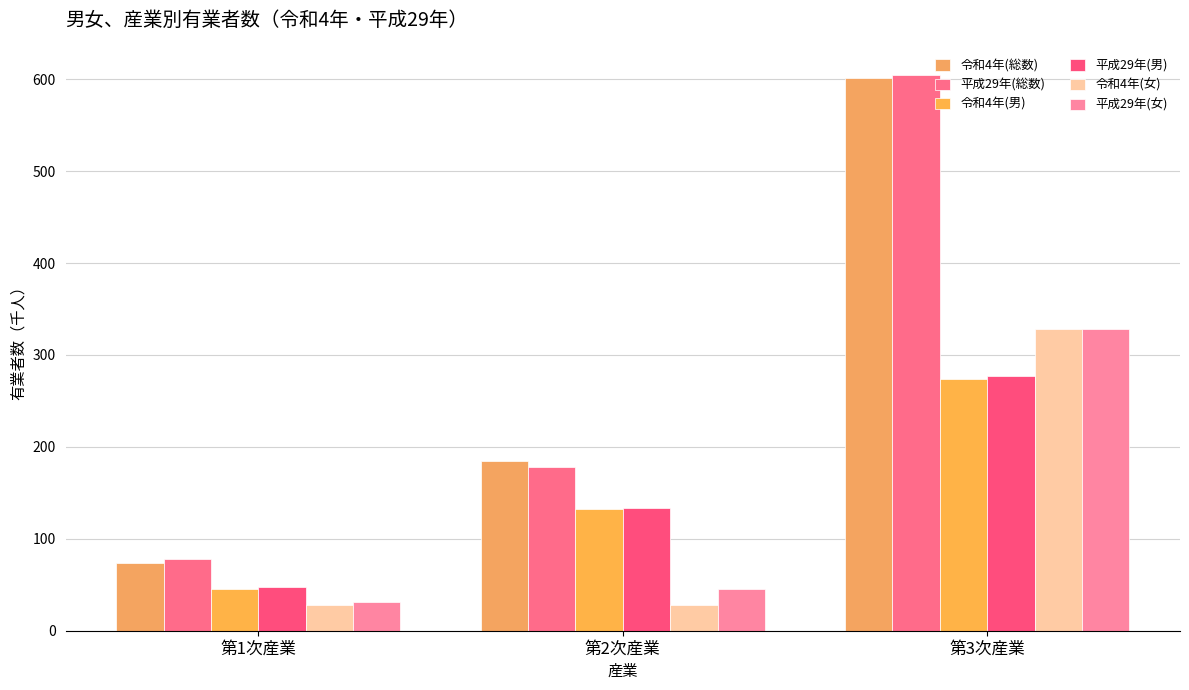

Read the 令和4年(男) value at 第3次産業.

273.7